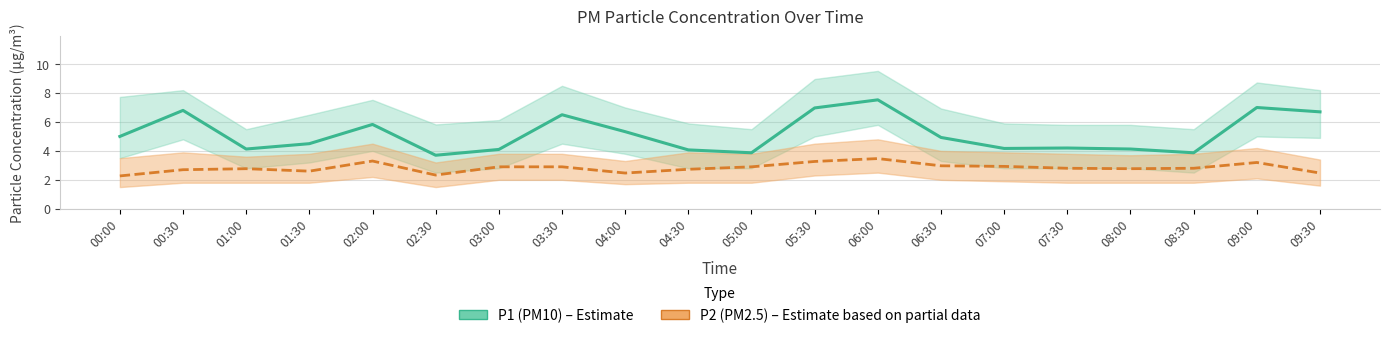

What is the maximum value for P2 (PM2.5)?

3.5